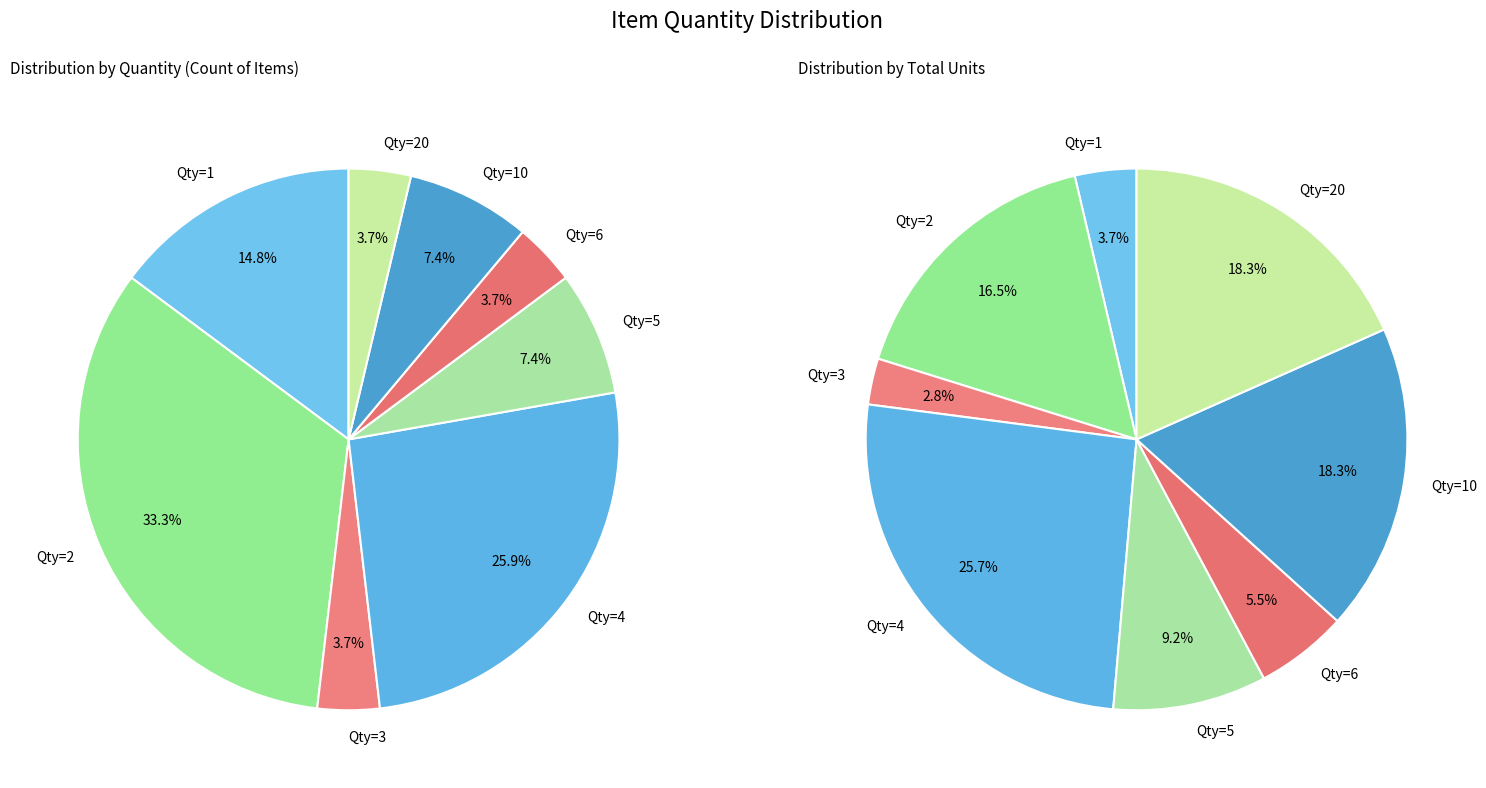

Which slice is the largest?

2